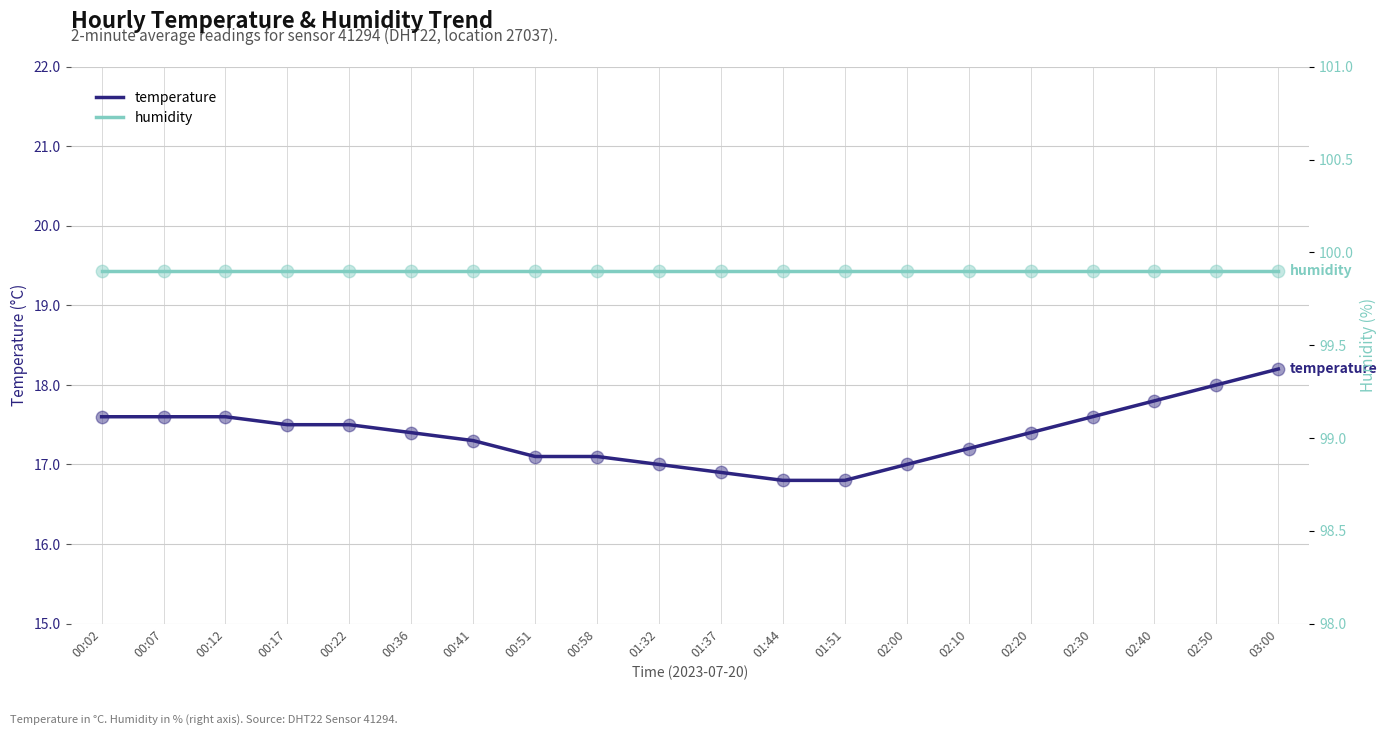

Which series reaches the maximum Y coordinate?

humidity